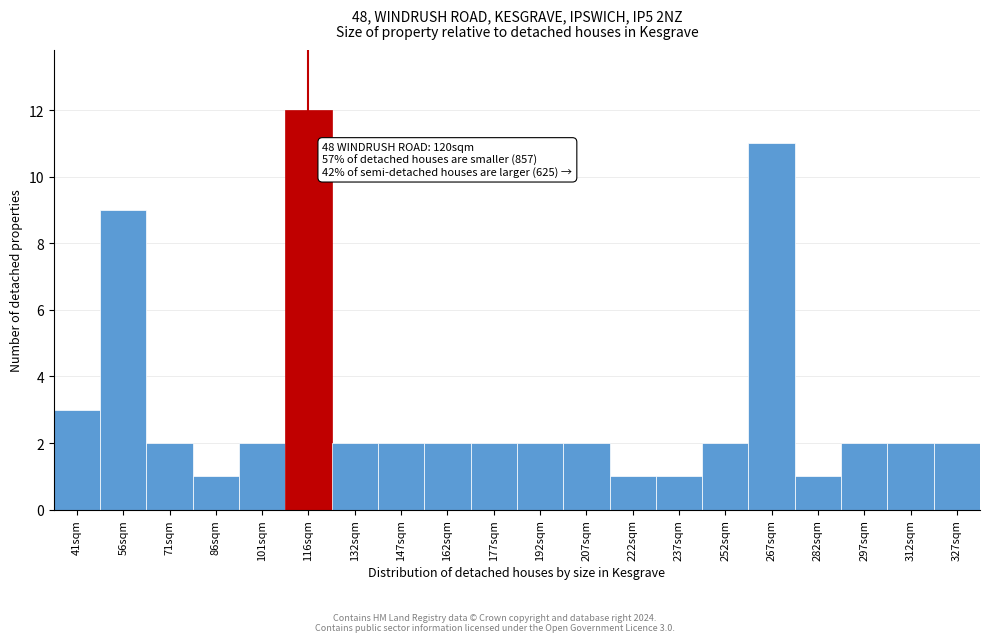

Reading left to right, transcribe all the data shown in this chart.

3	9	2	1	2	12	2	2	2	2	2	2	1	1	2	11	1	2	2	2